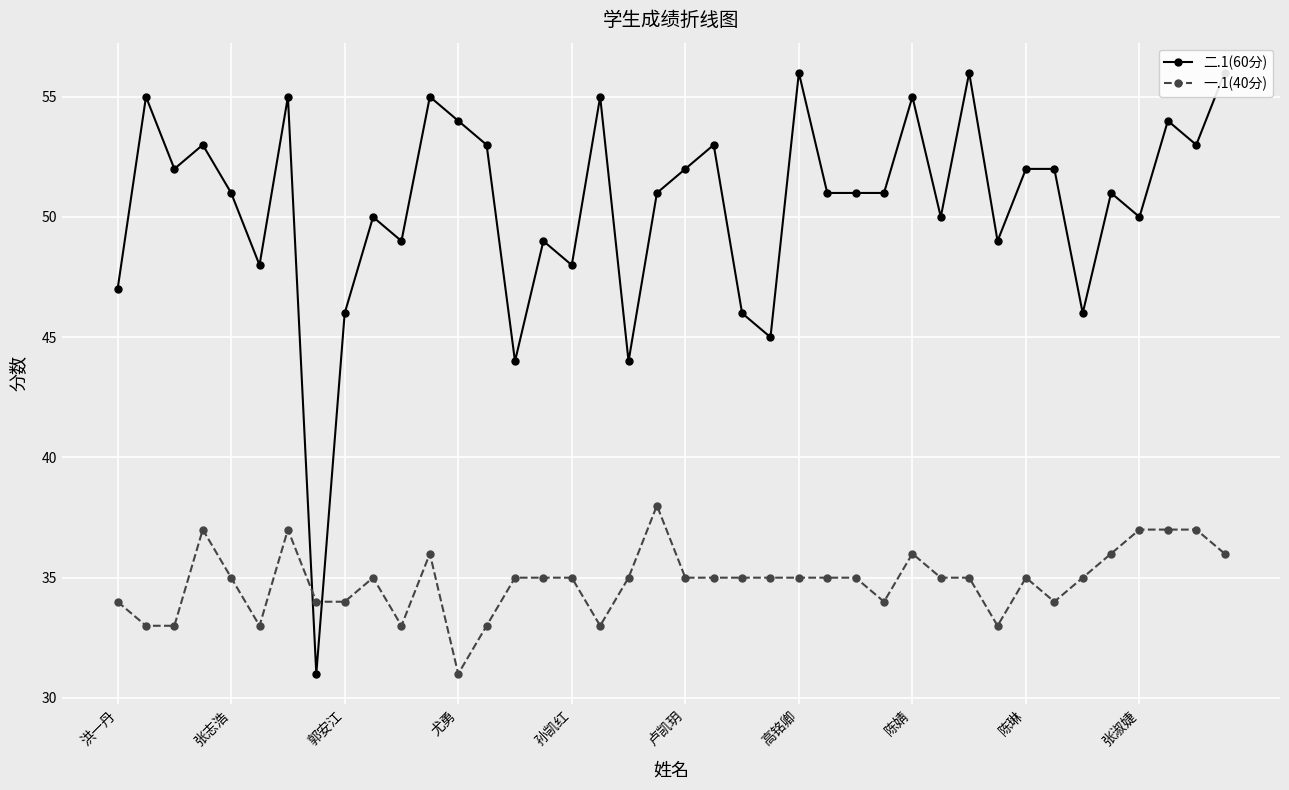

True or false: 二.1(60分) has more than 1 points higher than both neighbors.

True